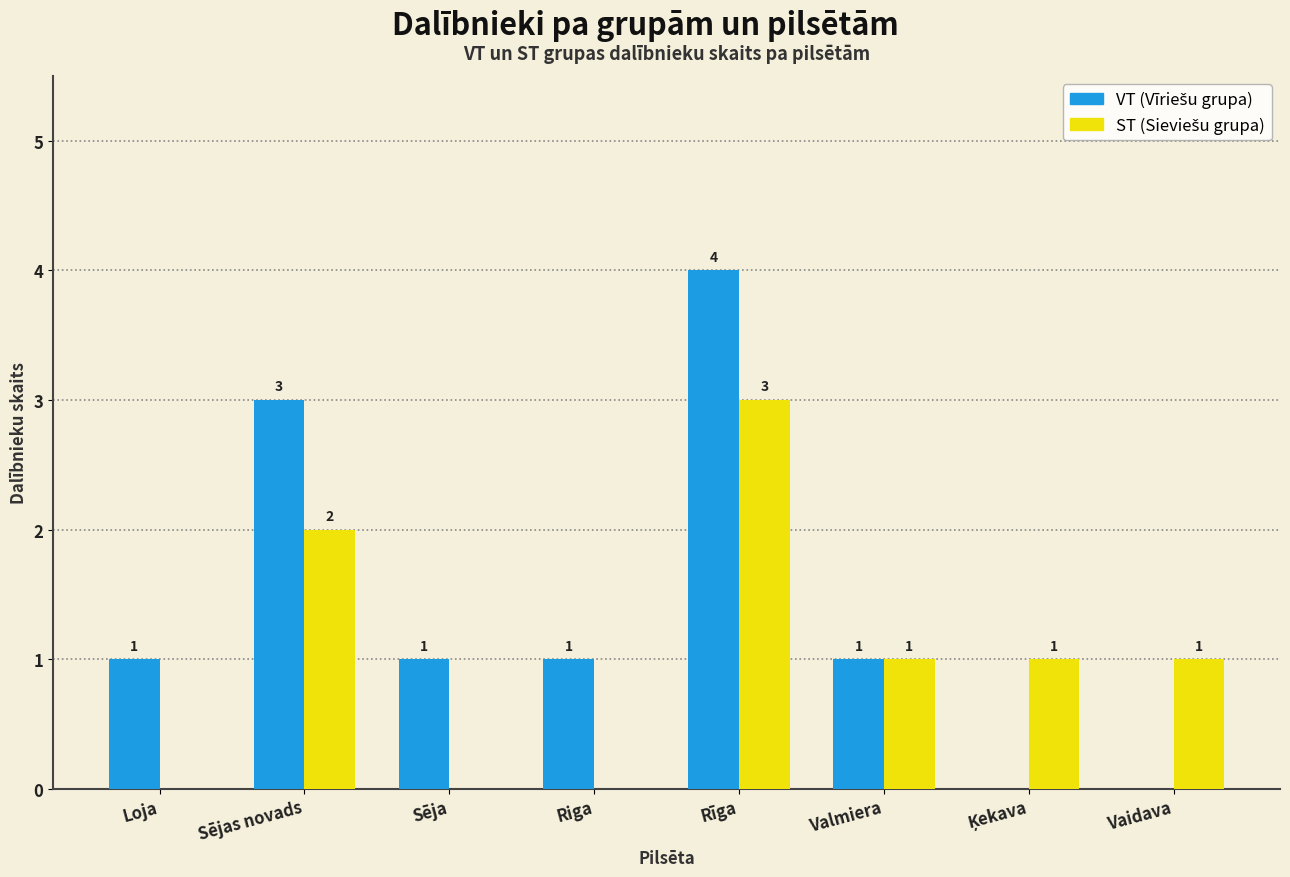

What is the total value across all series at Sējas novads?

5